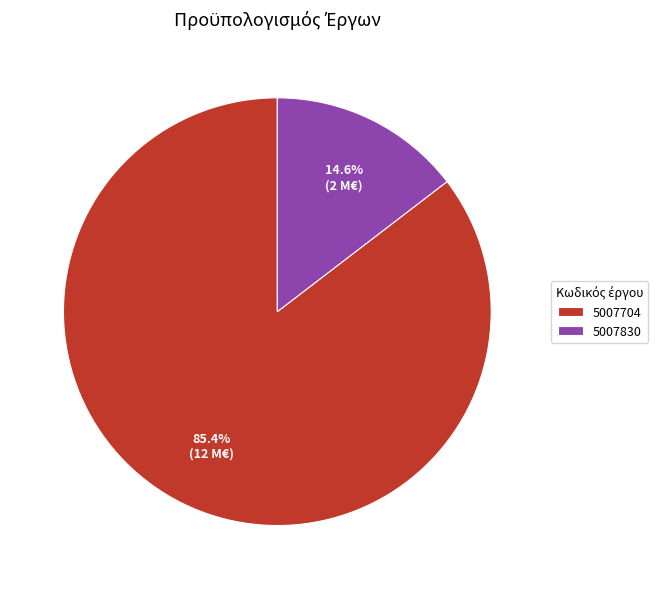

Does 5007704 represent more than half of the total?

Yes